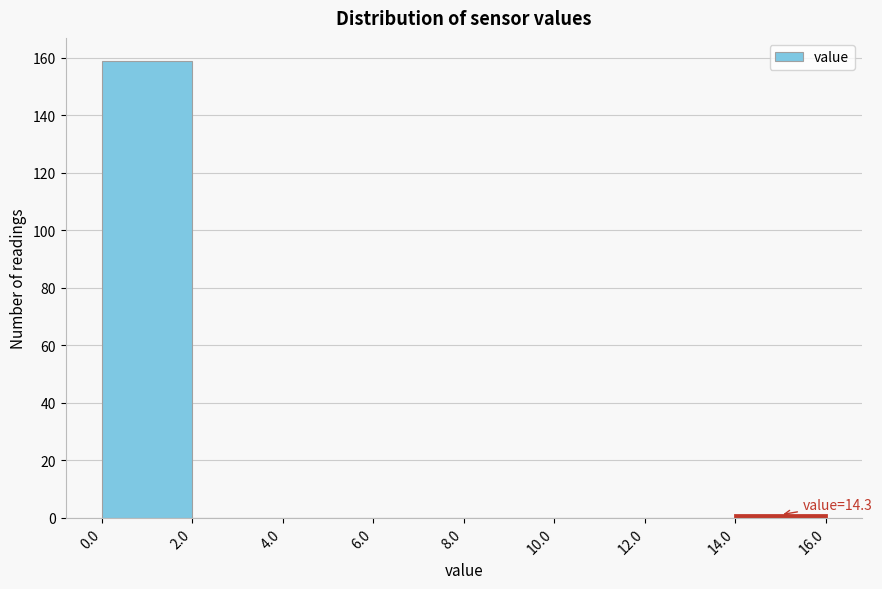

Which range on the x-axis has the tallest bar?

0.0 to 2.0